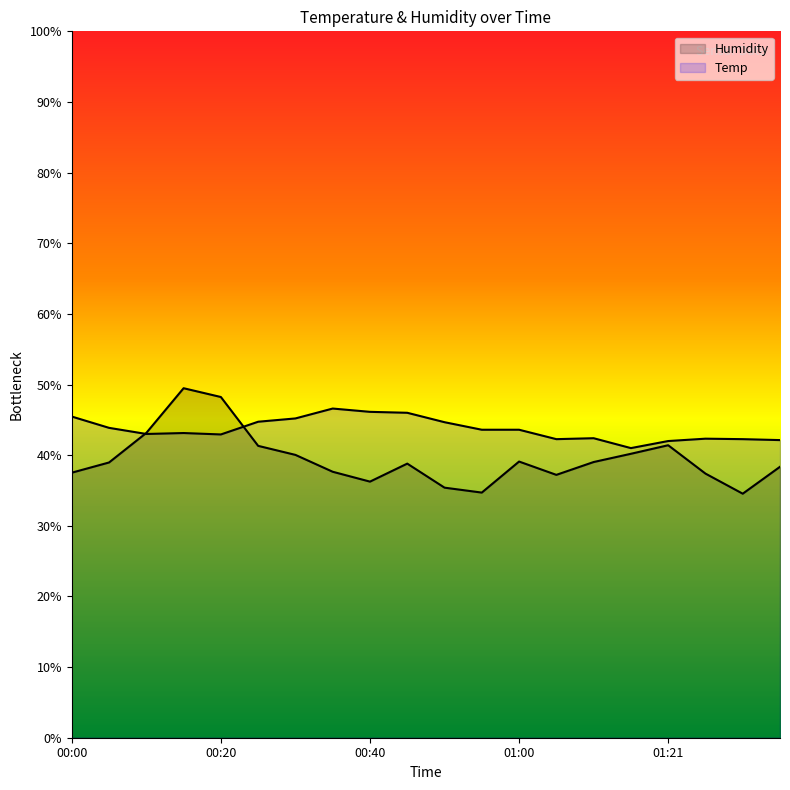

Reading right to left, list all the values displayed in this chart.

Humidity: 38.4	34.5	37.4	41.4	40.2	39.0	37.2	39.1	34.7	35.4	38.8	36.3	37.7	40.0	41.3	48.2	49.5	43.1	39.0	37.5
Temp: 42.1	42.3	42.3	42.0	41.0	42.4	42.3	43.6	43.6	44.7	46.0	46.1	46.6	45.2	44.7	42.9	43.1	43.0	43.9	45.5